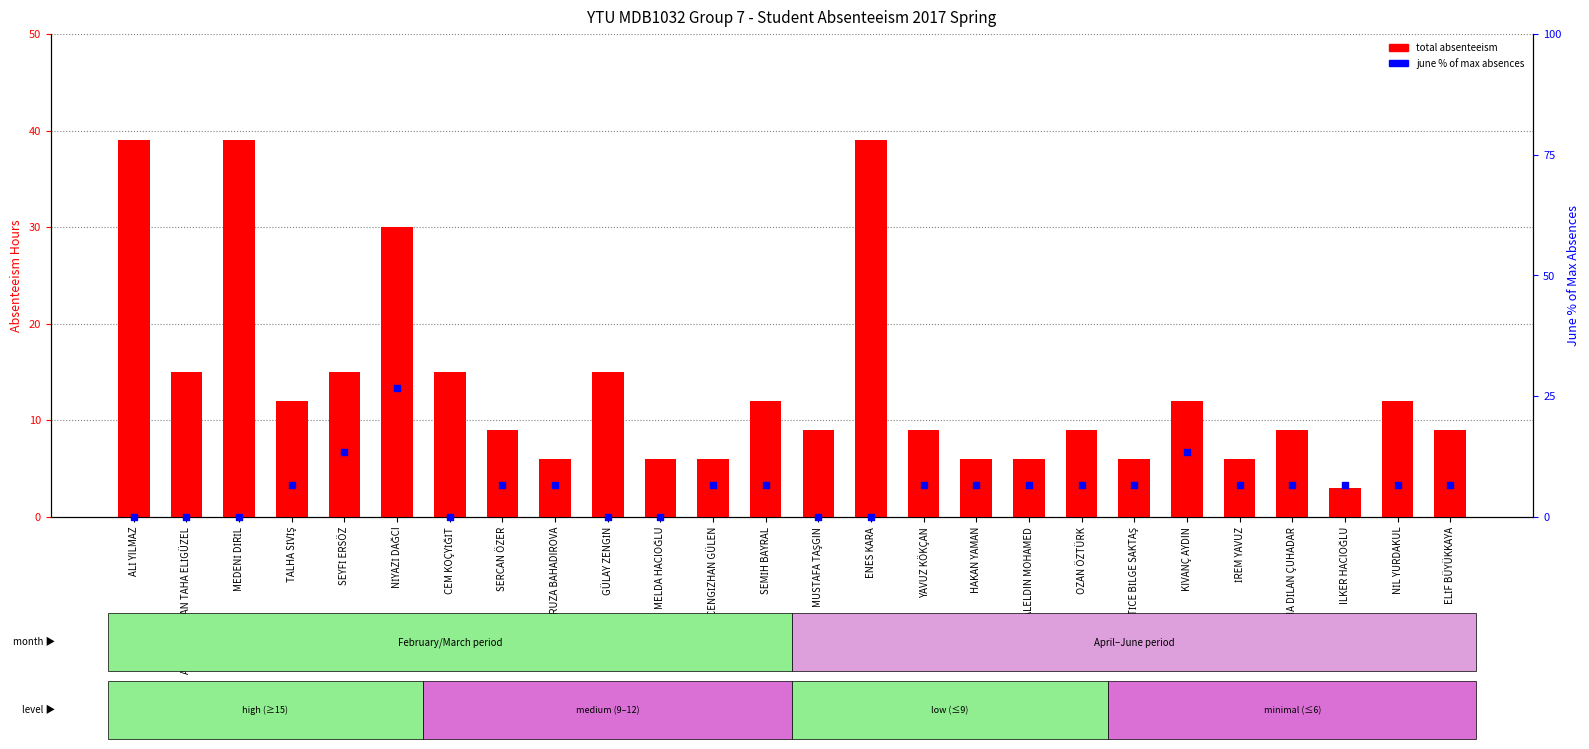

At which category is the sum across all series the highest?

NİYAZİ DAĞCI